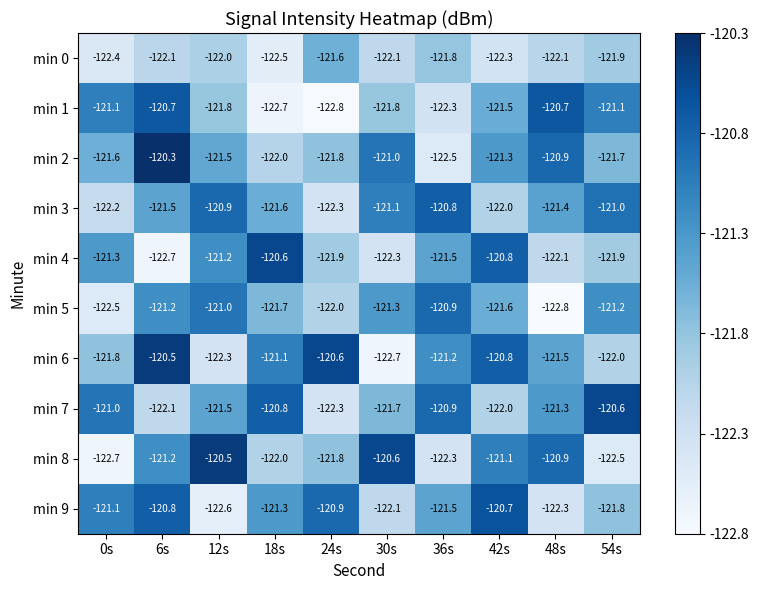

What is the average value of the min 0 series?

-122.1